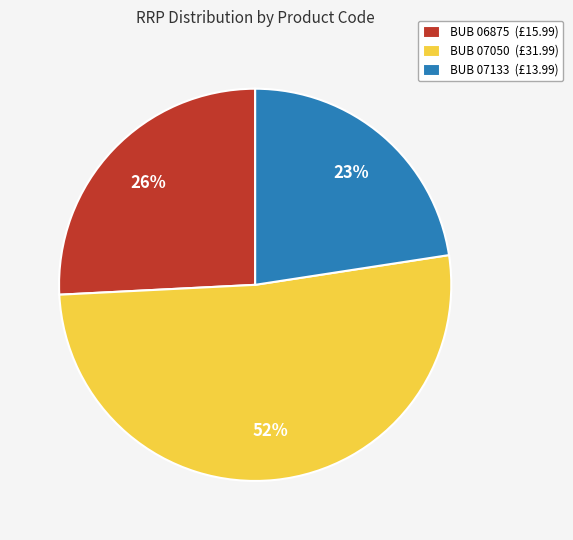

How many slices are in this pie chart?

3